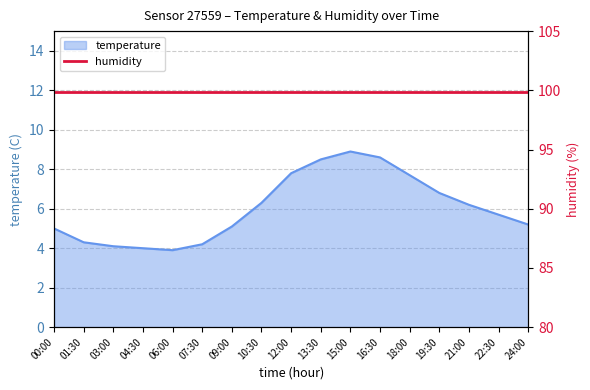

What is the average value?

6.0